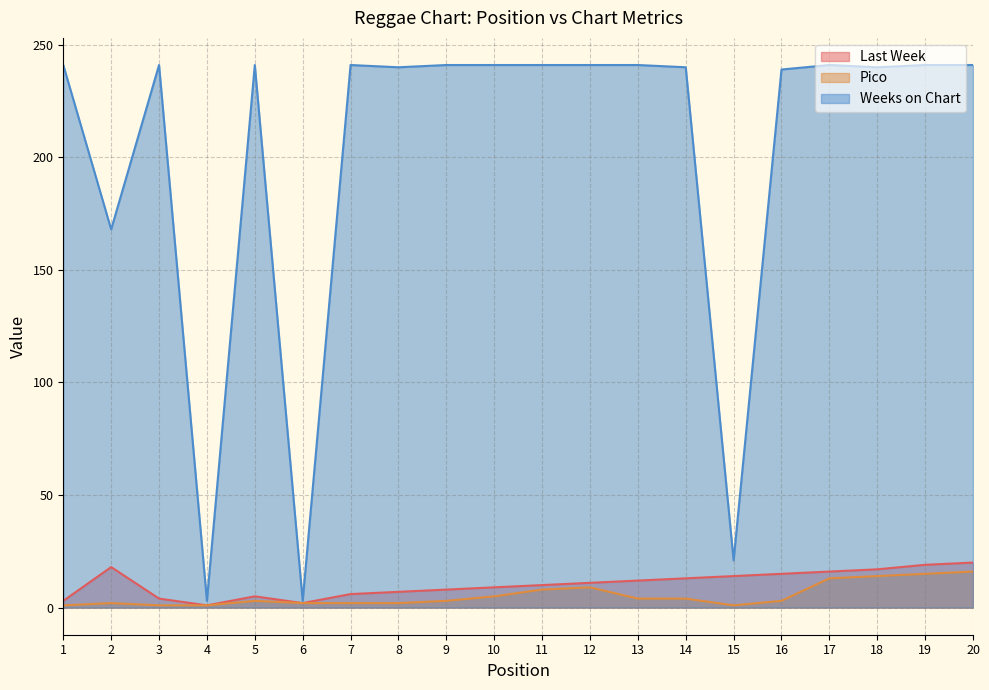

True or false: Weeks on Chart and Pico cross at least once.

False